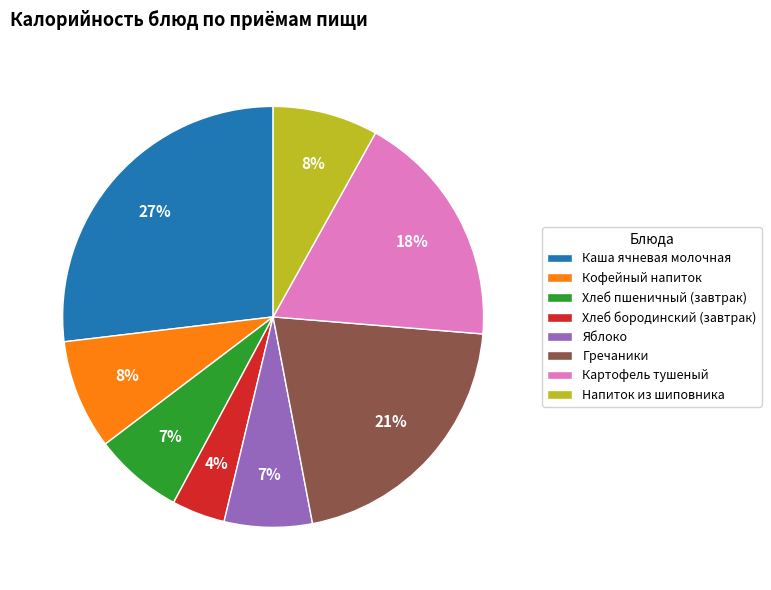

To the nearest percent, what is the average slice percentage?

12%